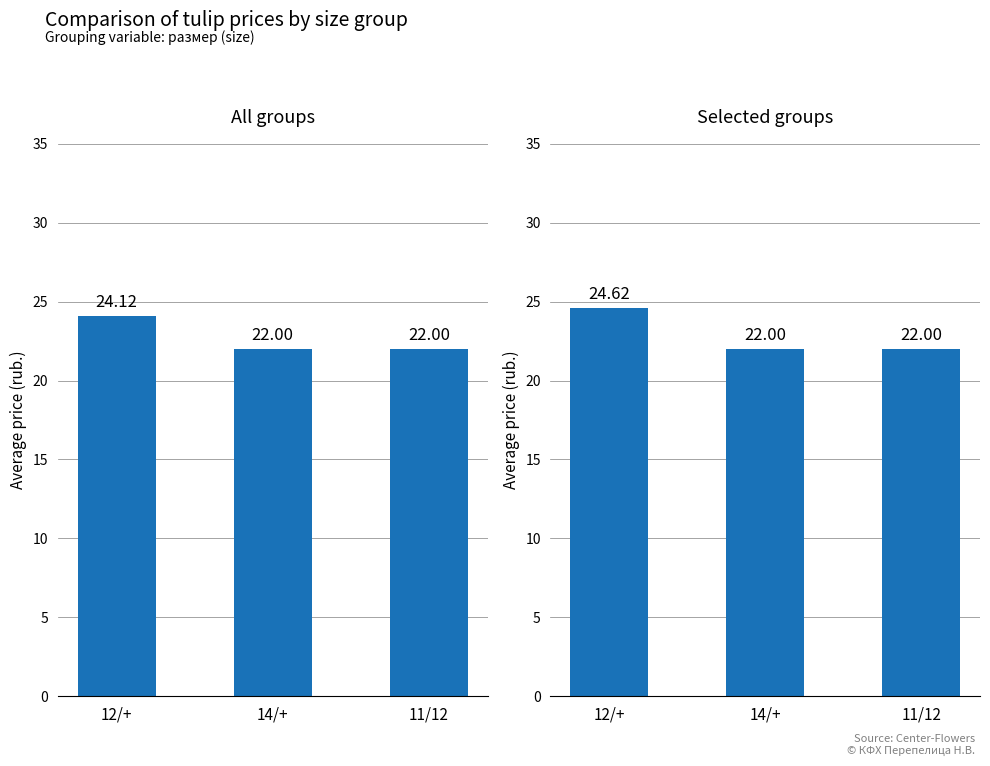

True or false: All groups has a value of 42.6 at 12/+.

False